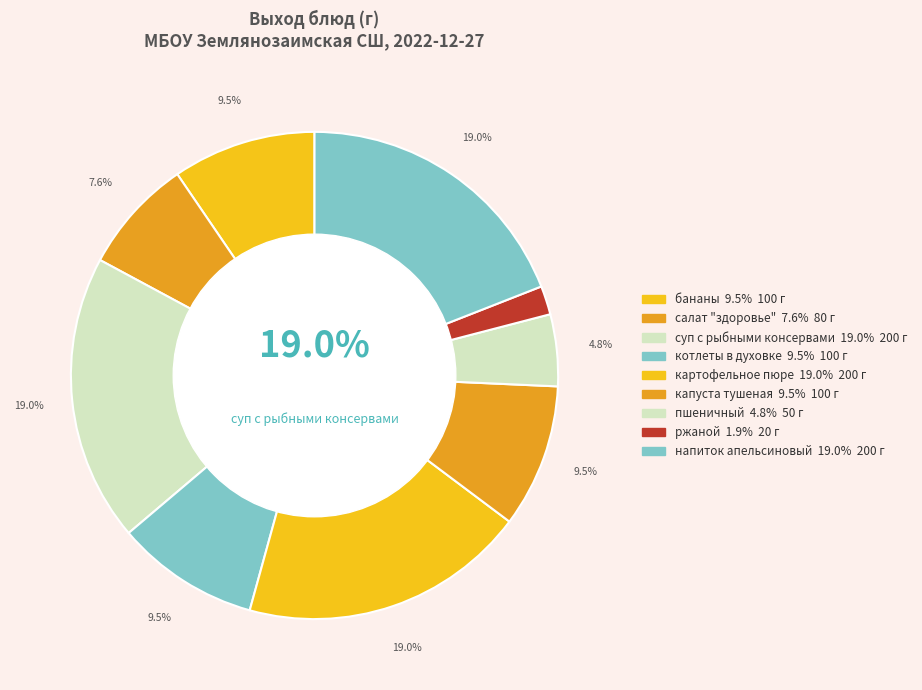

Does котлеты в духовке represent more than half of the total?

No